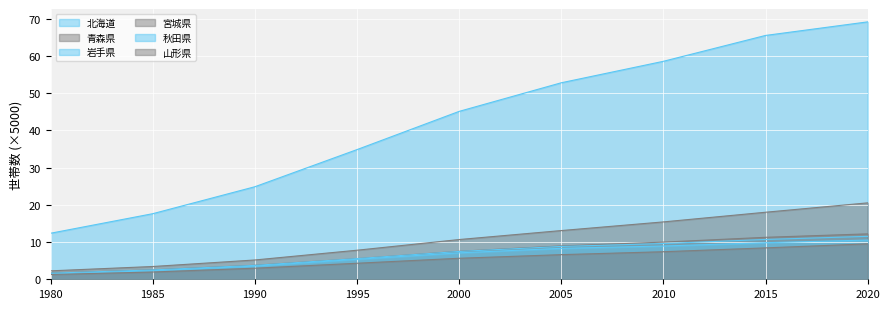

What is the total value across all series at 1985?

30.4